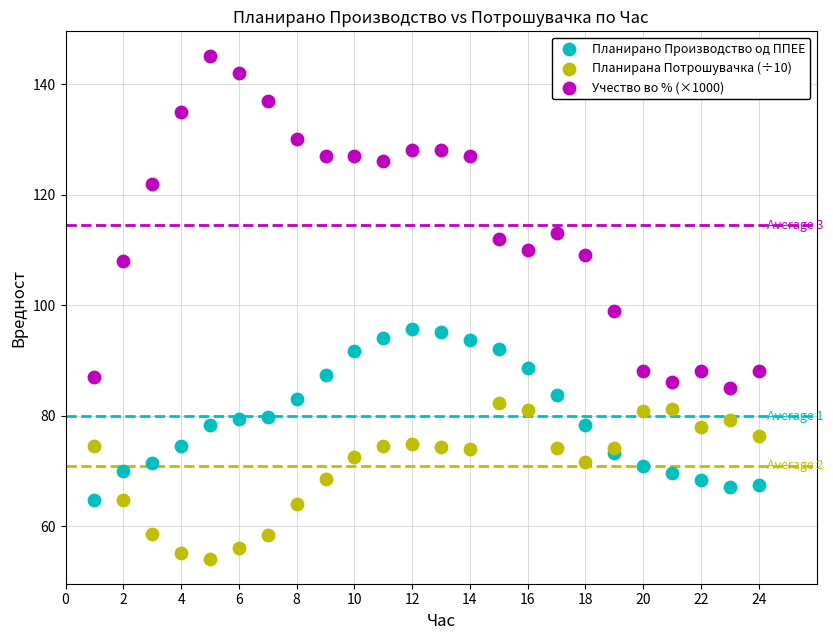

What are all the series names shown in the legend?

Планирано Производство од ППЕЕ, Планирана Потрошувачка (÷10), Учество во % (×1000)